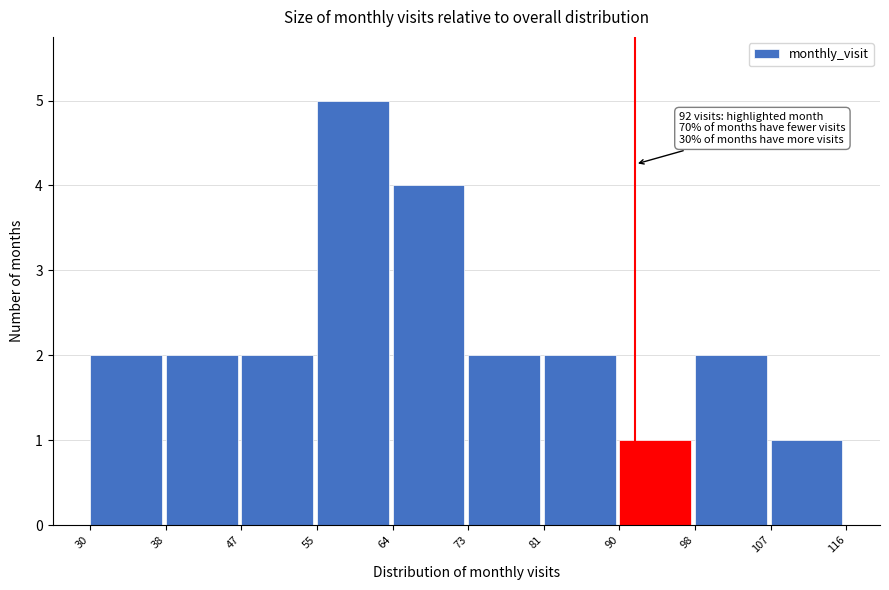

Over which range of the x-axis is the bar tallest?

55 to 64